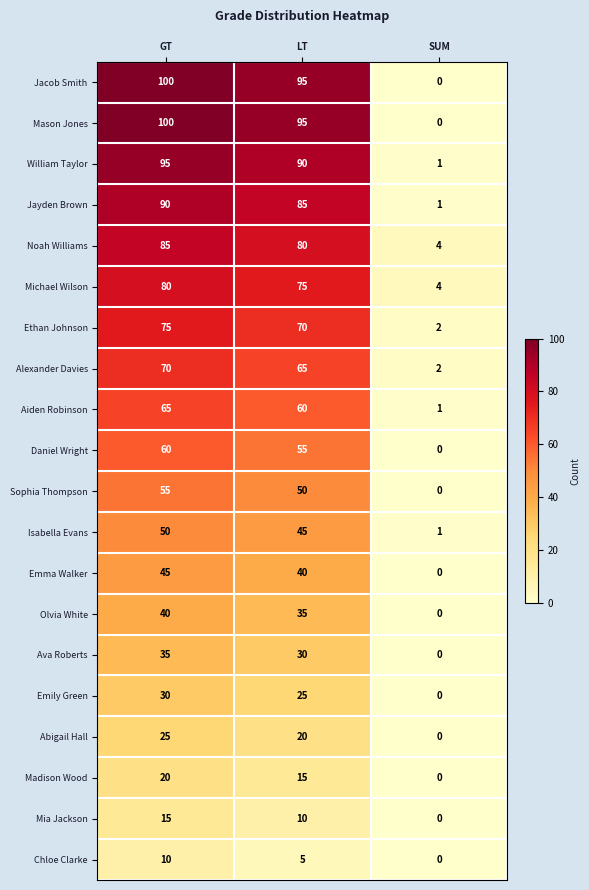

What is the total value across all series at LT?

1045